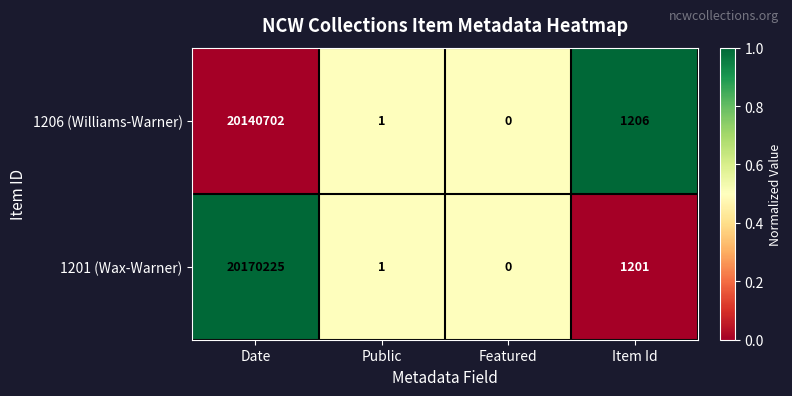

How many series are shown in this chart?

2